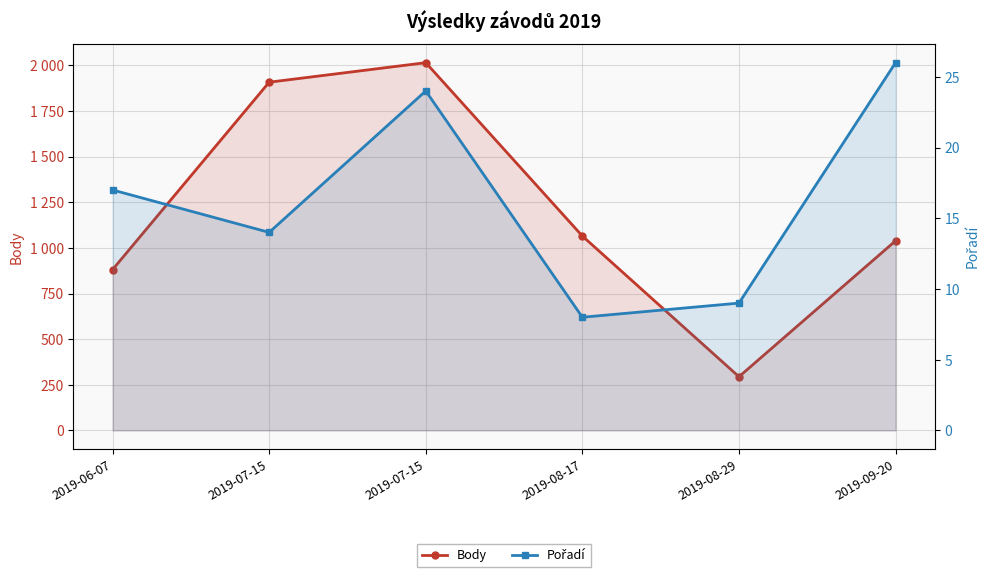

Reading left to right, transcribe all the data shown in this chart.

Body: 2019-06-07=881	2019-07-15=1908	2019-07-15=2015	2019-08-17=1065	2019-08-29=294	2019-09-20=1039
Pořadí: 2019-06-07=17	2019-07-15=14	2019-07-15=24	2019-08-17=8	2019-08-29=9	2019-09-20=26